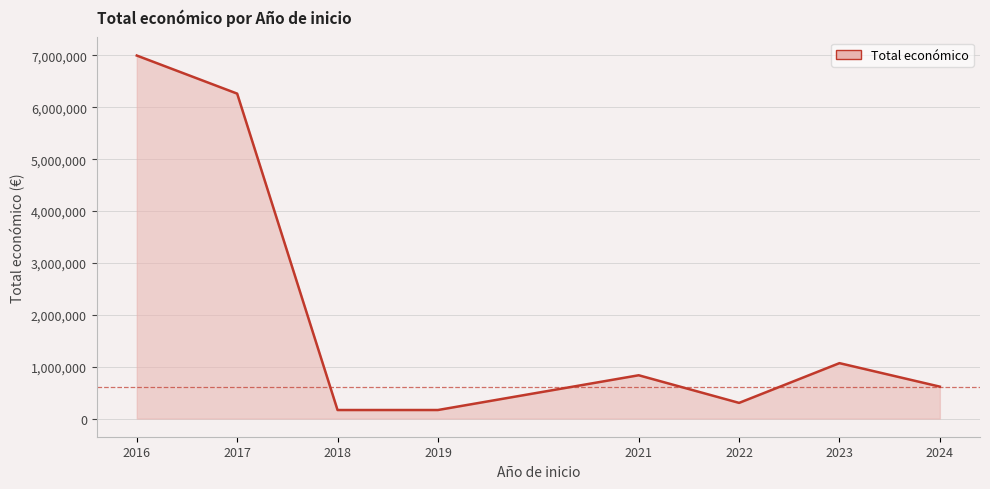

Which label corresponds to the smallest value in the chart?

2018